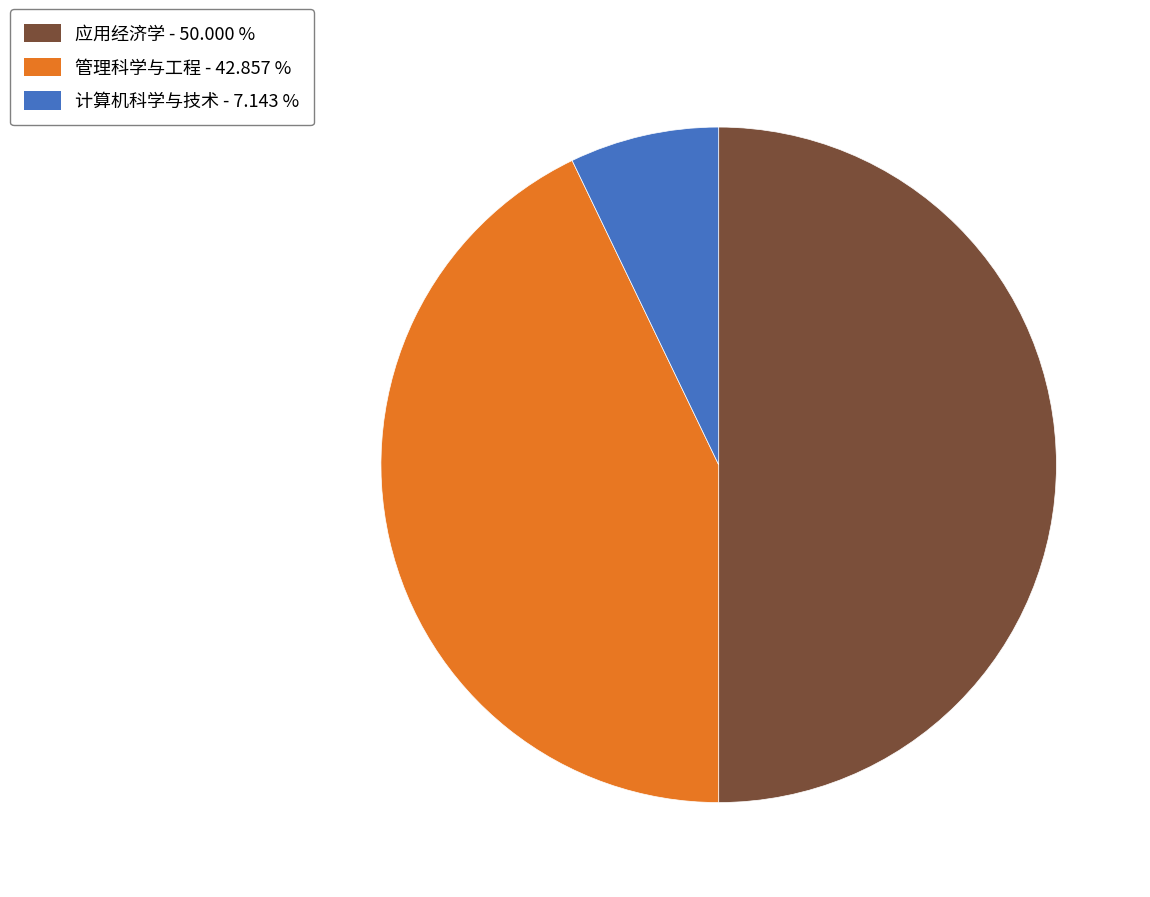

Combined, do 应用经济学 and 管理科学与工程 account for over 50%?

Yes